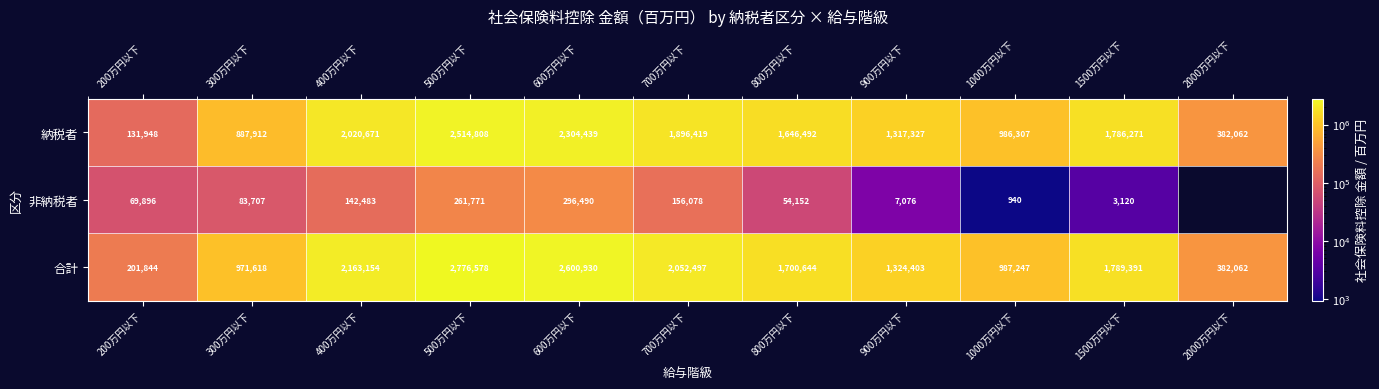

Between 800万円以下 and 2000万円以下, which is larger?

800万円以下